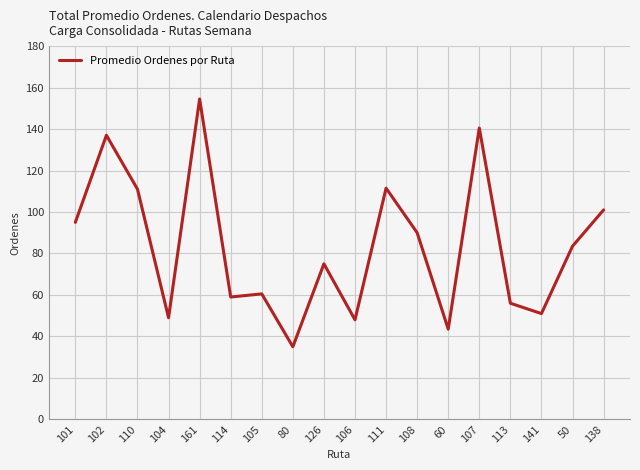

What is the sum of all values?

1501.0